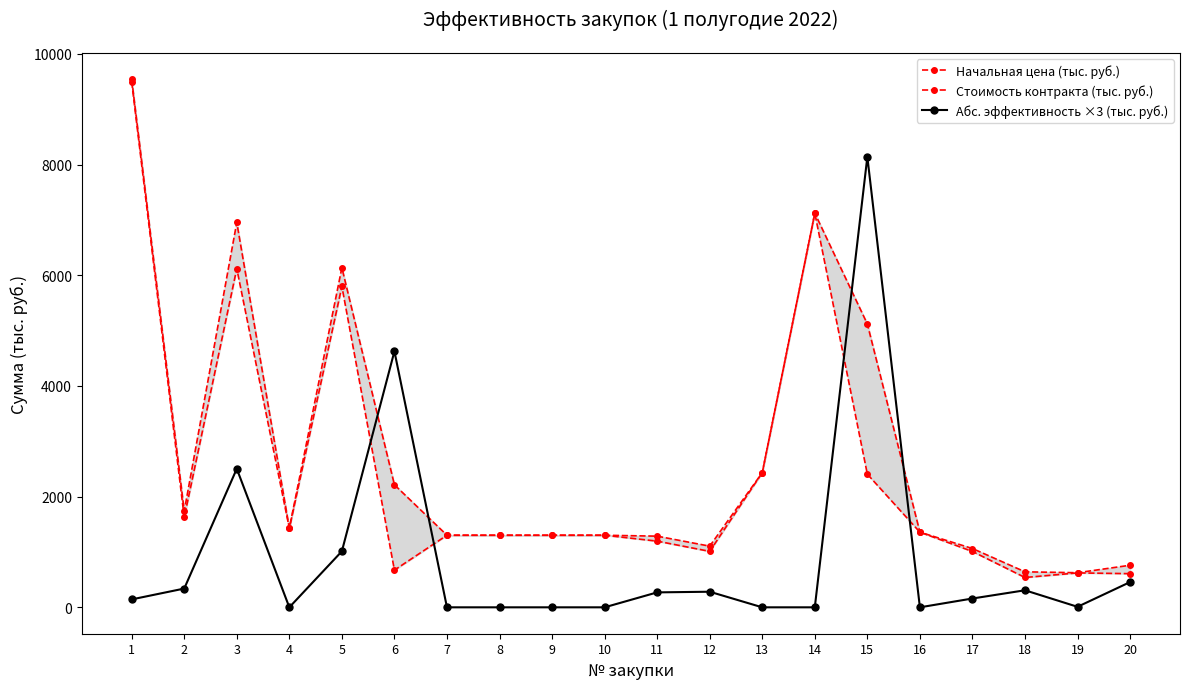

Is the value of Абс. эффективность ×3 (тыс. руб.) at 19 greater than the value of Начальная цена (тыс. руб.) at 14?

No